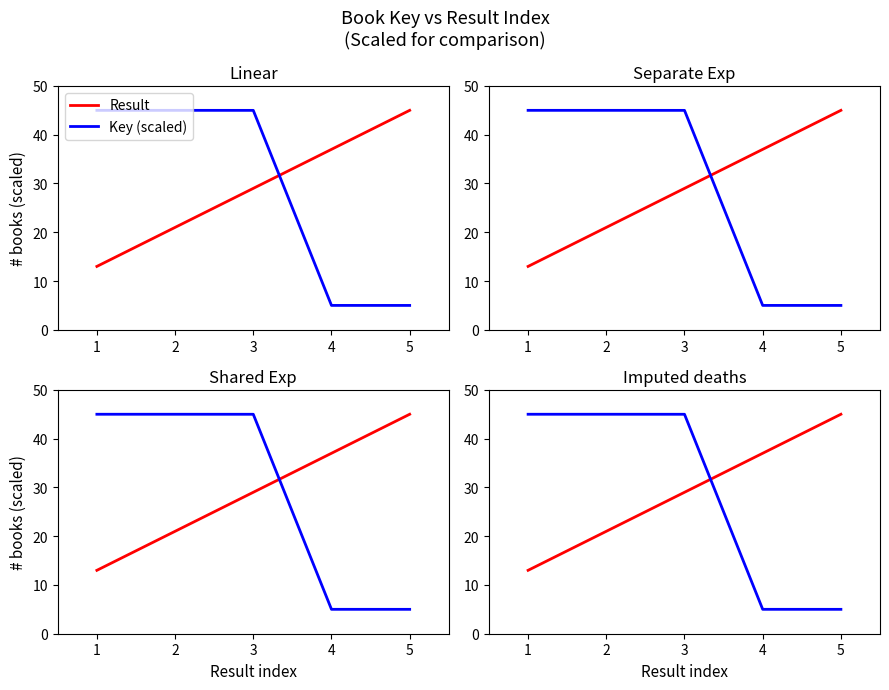

What is the smallest value displayed?

5.0